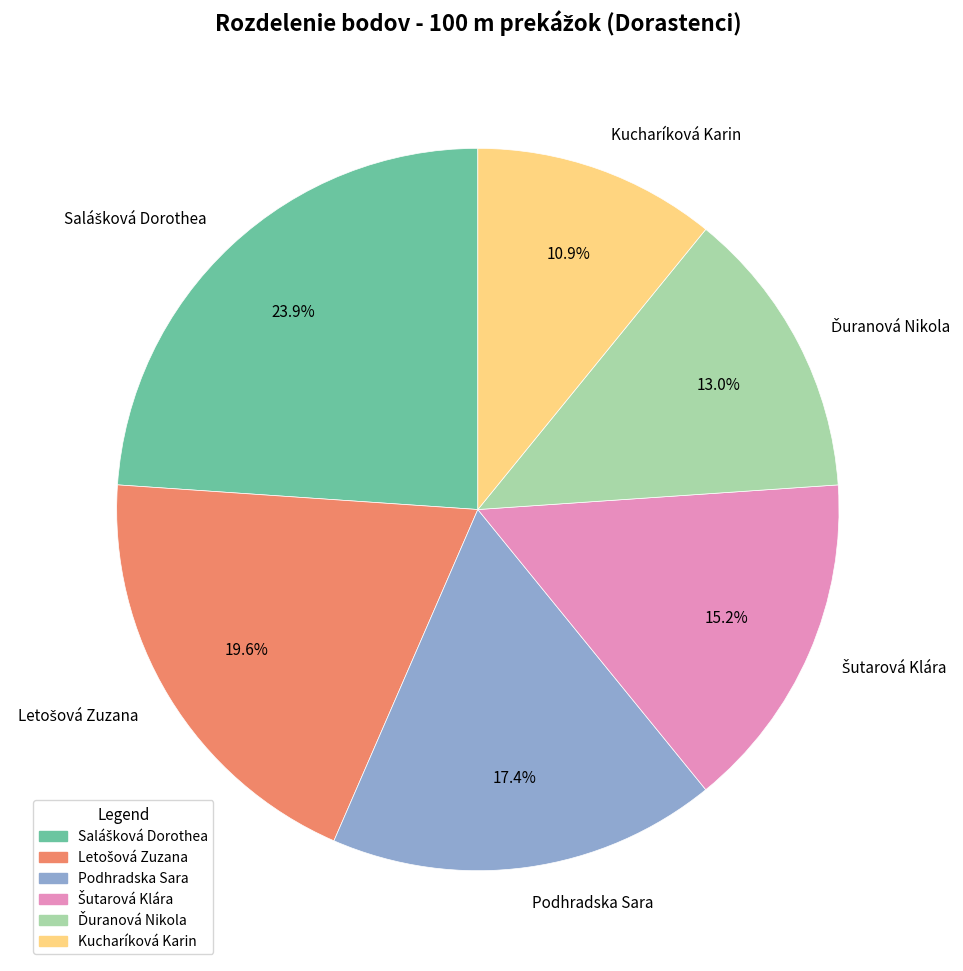

Between Podhradska Sara and Kucharíková Karin, which is larger?

Podhradska Sara